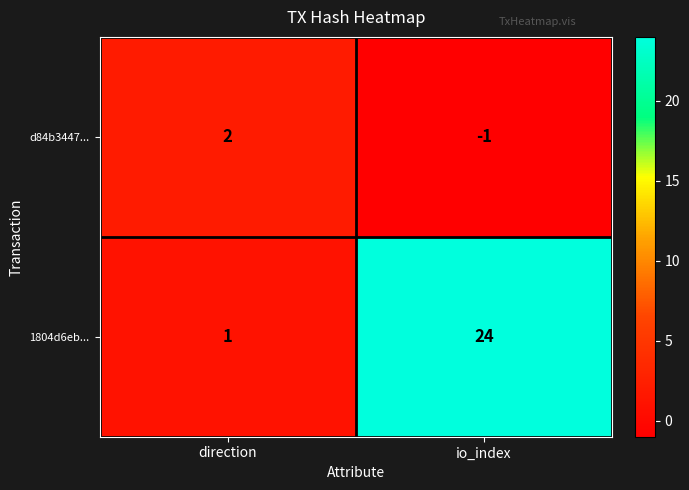

True or false: 1804d6eb... has a value of 10 at io_index.

False